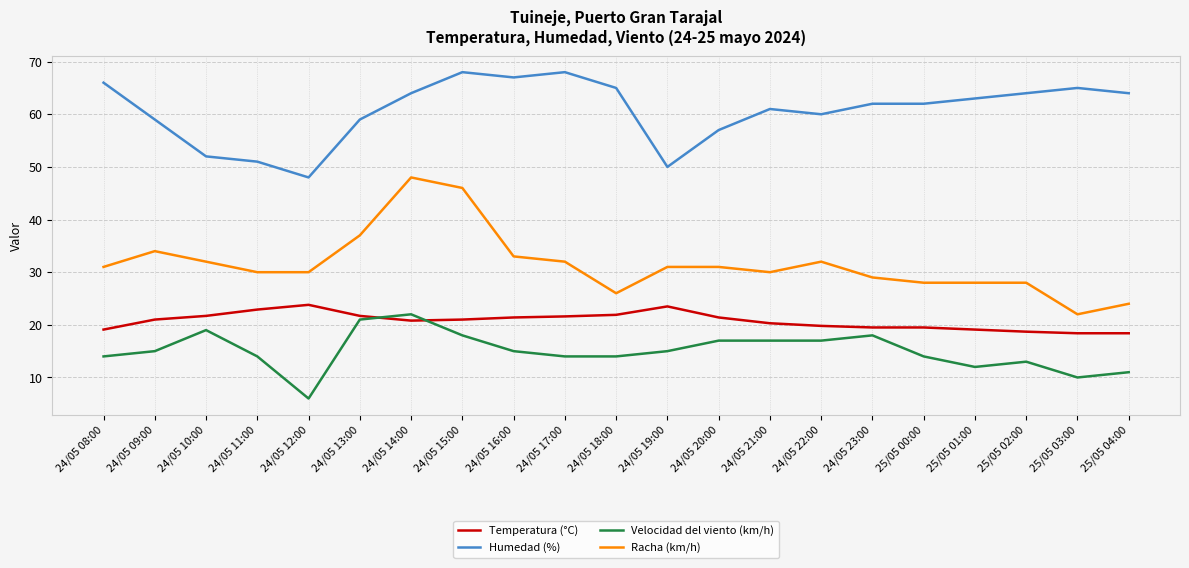

Is the value of Temperatura (°C) at 24/05 16:00 greater than the value of Velocidad del viento (km/h) at 24/05 08:00?

Yes